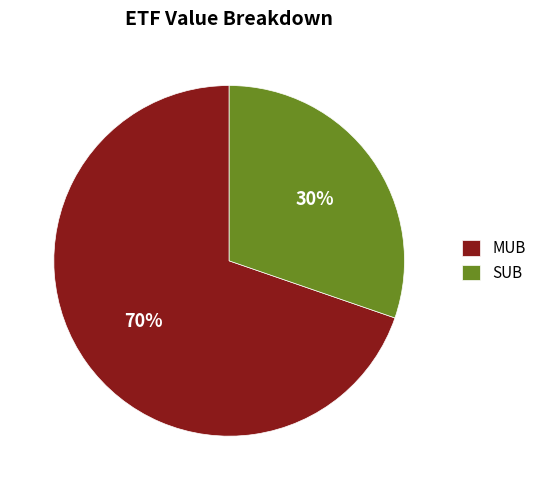

Does MUB represent more than half of the total?

Yes